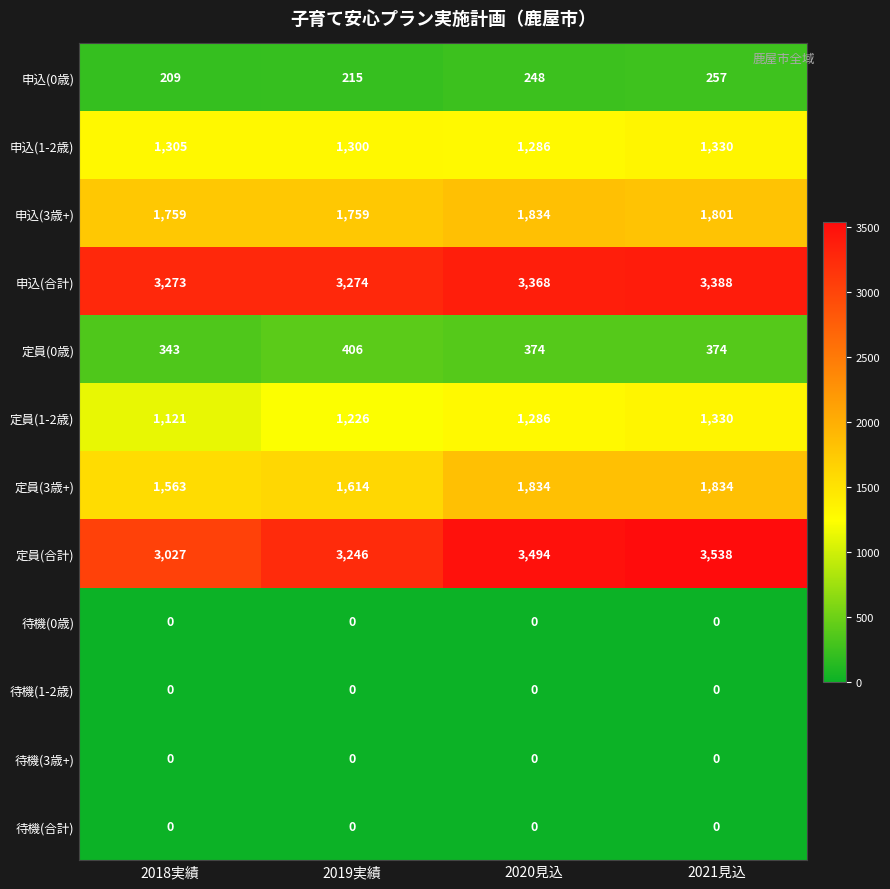

Rank the categories by 申込(合計) value from highest to lowest.

2021見込, 2020見込, 2019実績, 2018実績